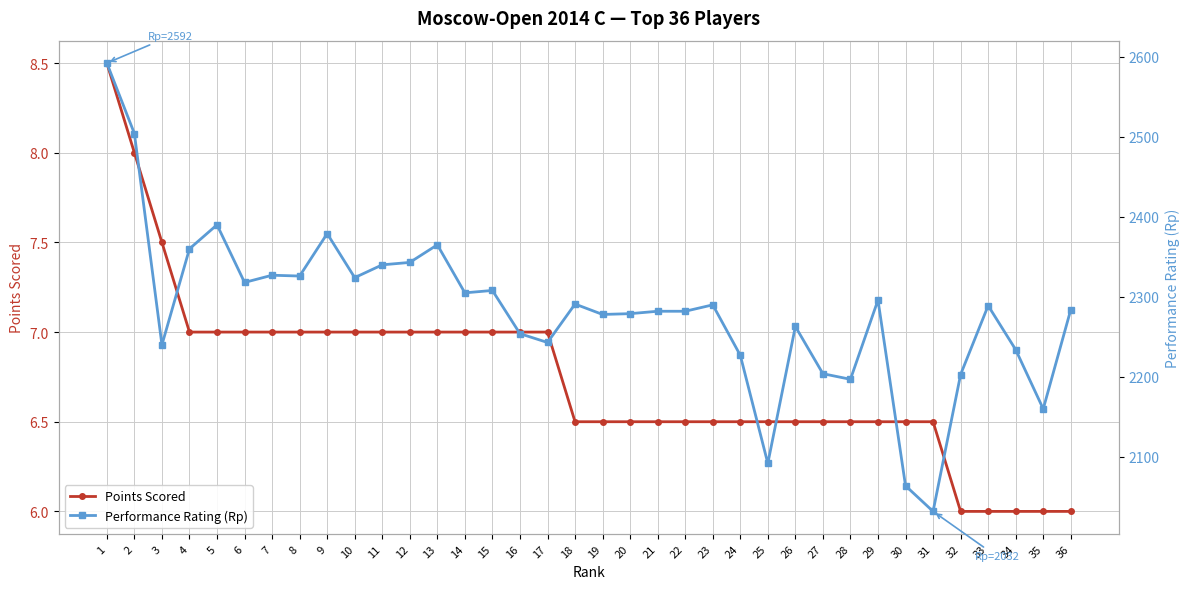

How many lines are shown in the chart?

2